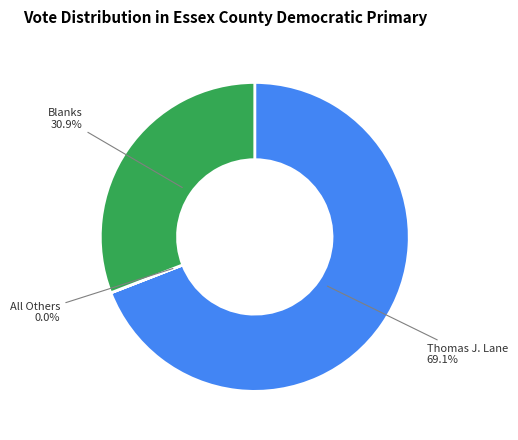

Which category accounts for the majority?

Thomas J. Lane